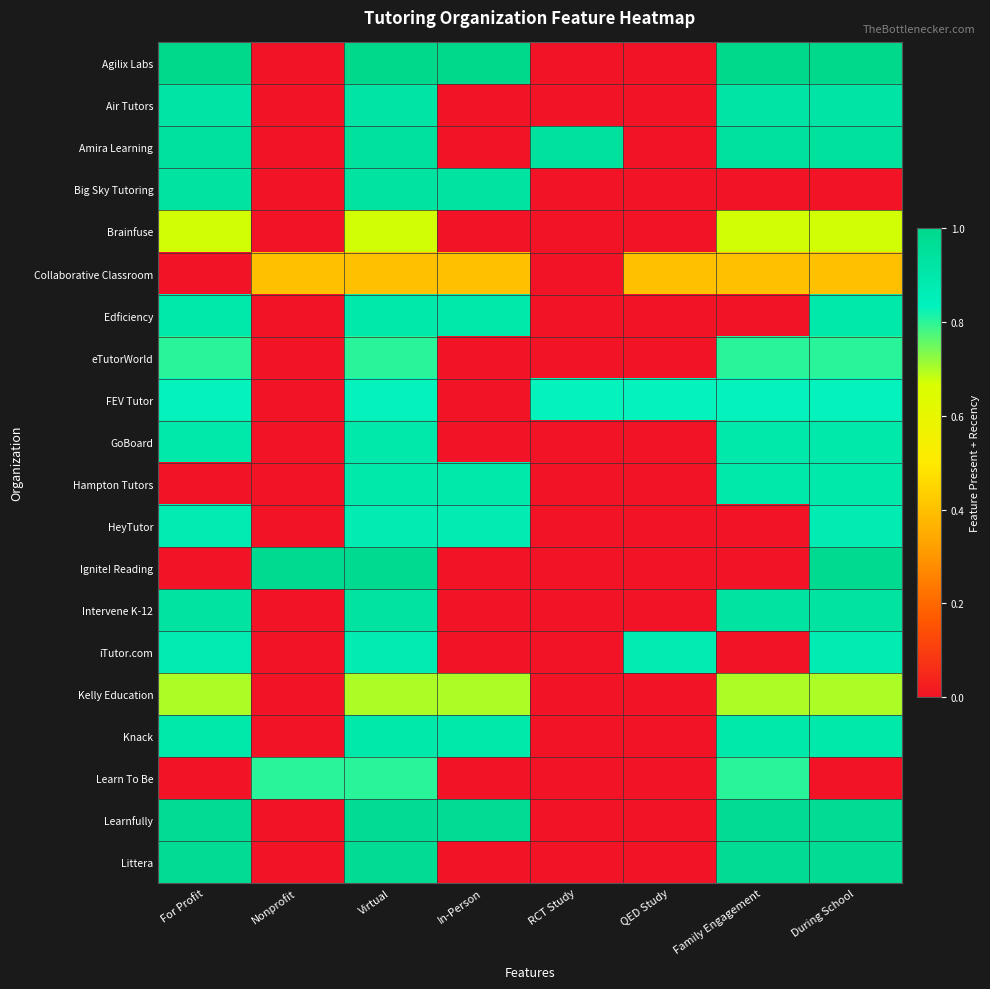

At which category does the chart reach its peak across all series?

For Profit